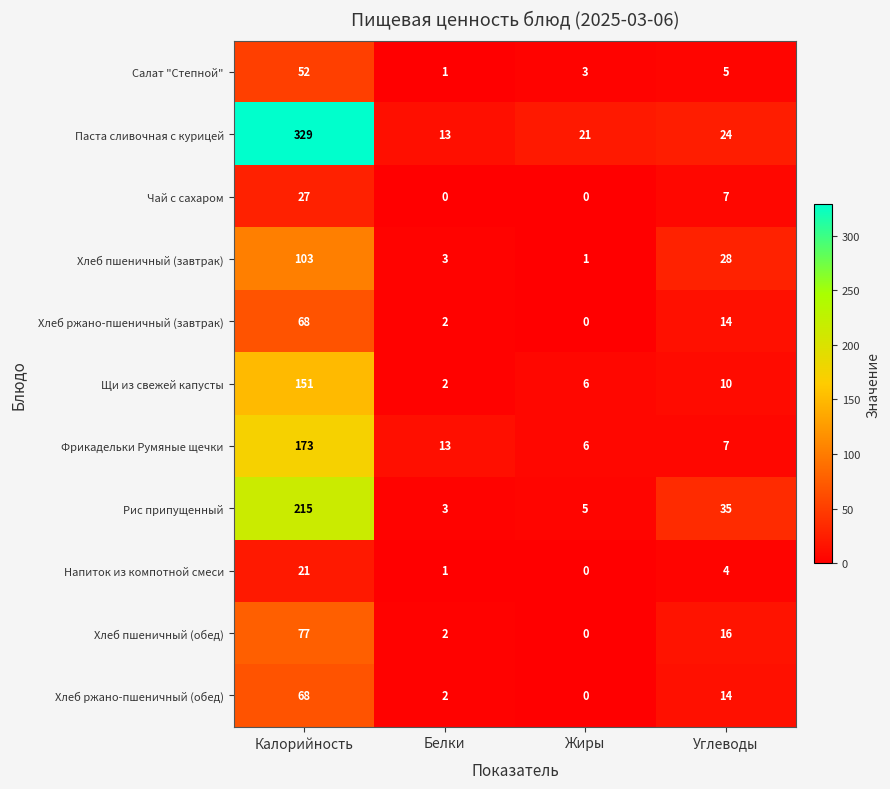

The Хлеб ржано-пшеничный (завтрак) series shows 2 at Белки. True or false?

True